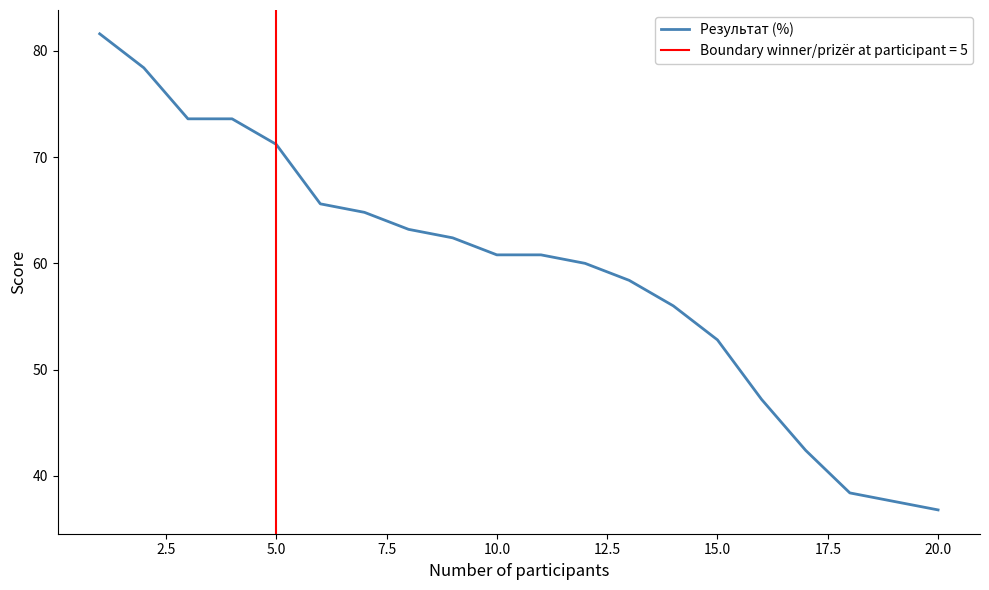

The Результат (%) series shows 36.8 at 20.0. True or false?

True